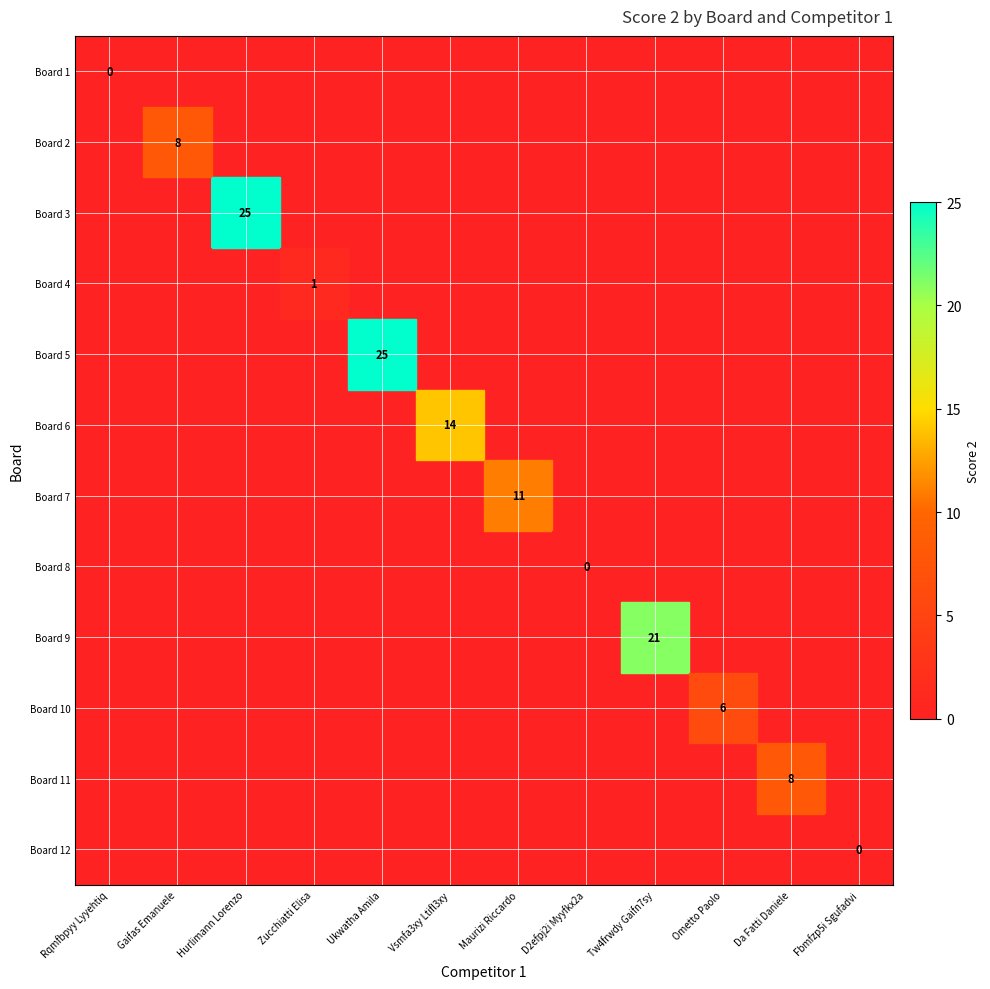

Which category has the lowest value in the Board 1 series?

Rqmfbpyy Lyyehtiq